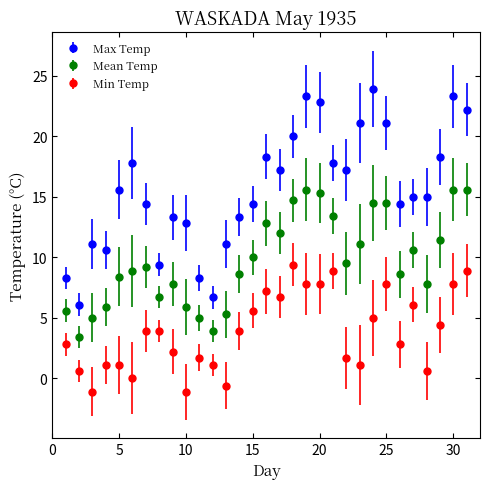

What are all the series names shown in the legend?

Max Temp, Mean Temp, Min Temp